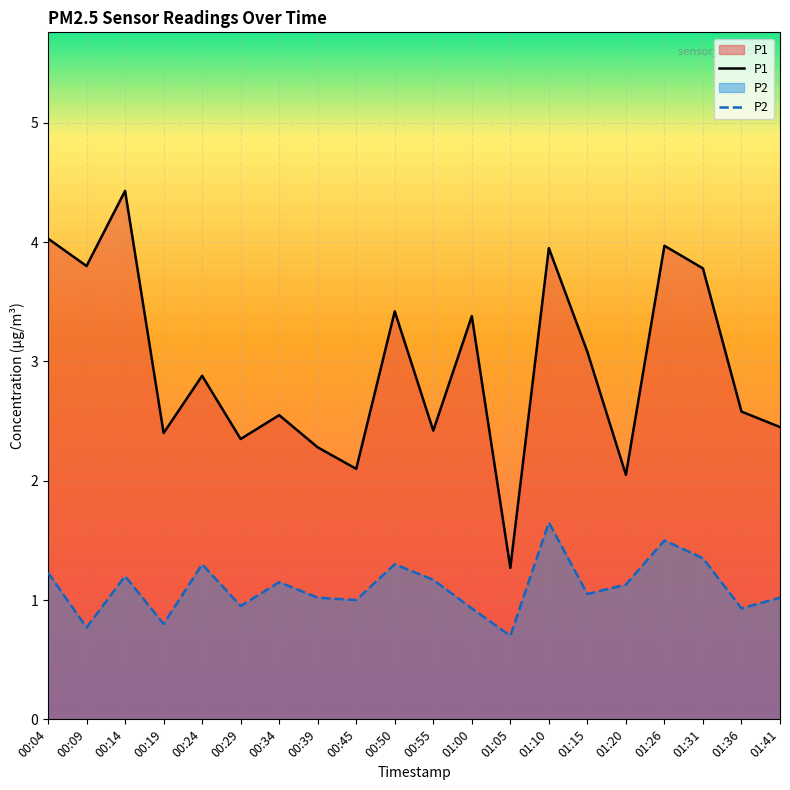

Rank the series by their maximum value, from lowest to highest.

P2, P1